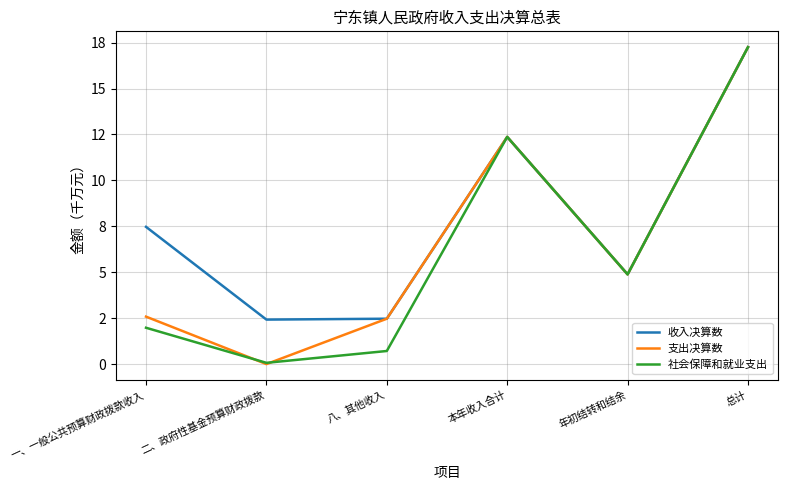

Rank the series by their average value, from lowest to highest.

社会保障和就业支出, 支出决算数, 收入决算数